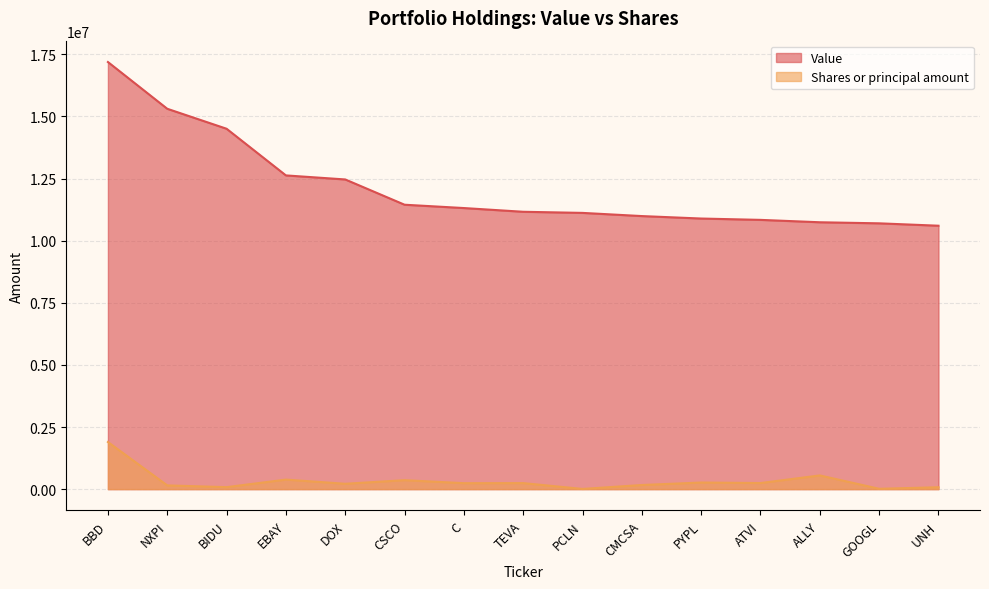

Rank the series at DOX from lowest to highest value.

Shares or principal amount, Value